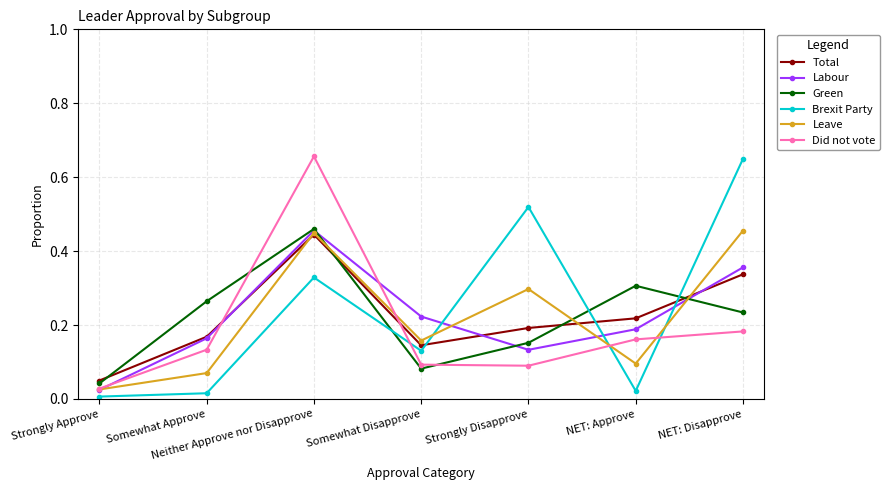

At which category does Labour reach its first local peak?

Neither Approve nor Disapprove